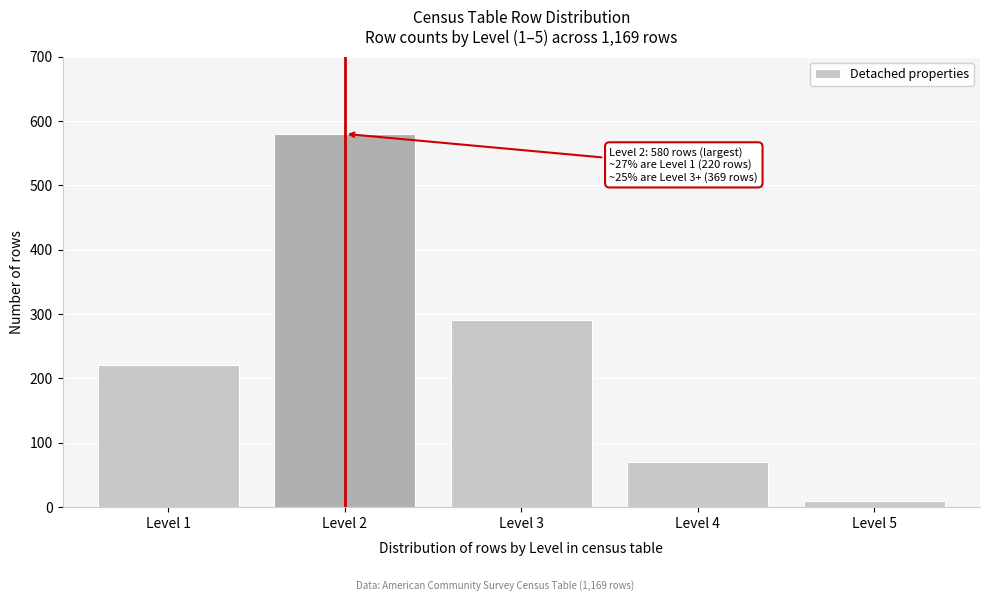

Reading left to right, transcribe all the data shown in this chart.

220	580	290	70	9